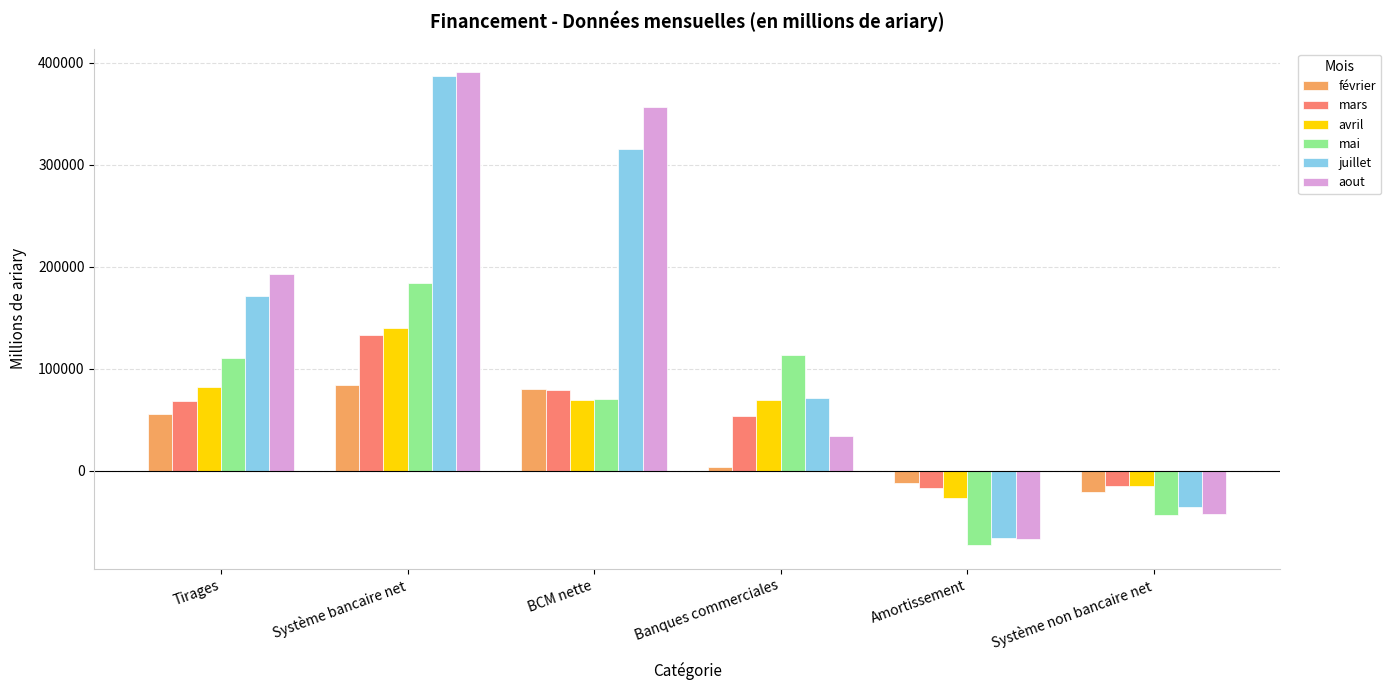

List the labels in order of aout value, smallest first.

Amortissement, Système non bancaire net, Banques commerciales, Tirages, BCM nette, Système bancaire net